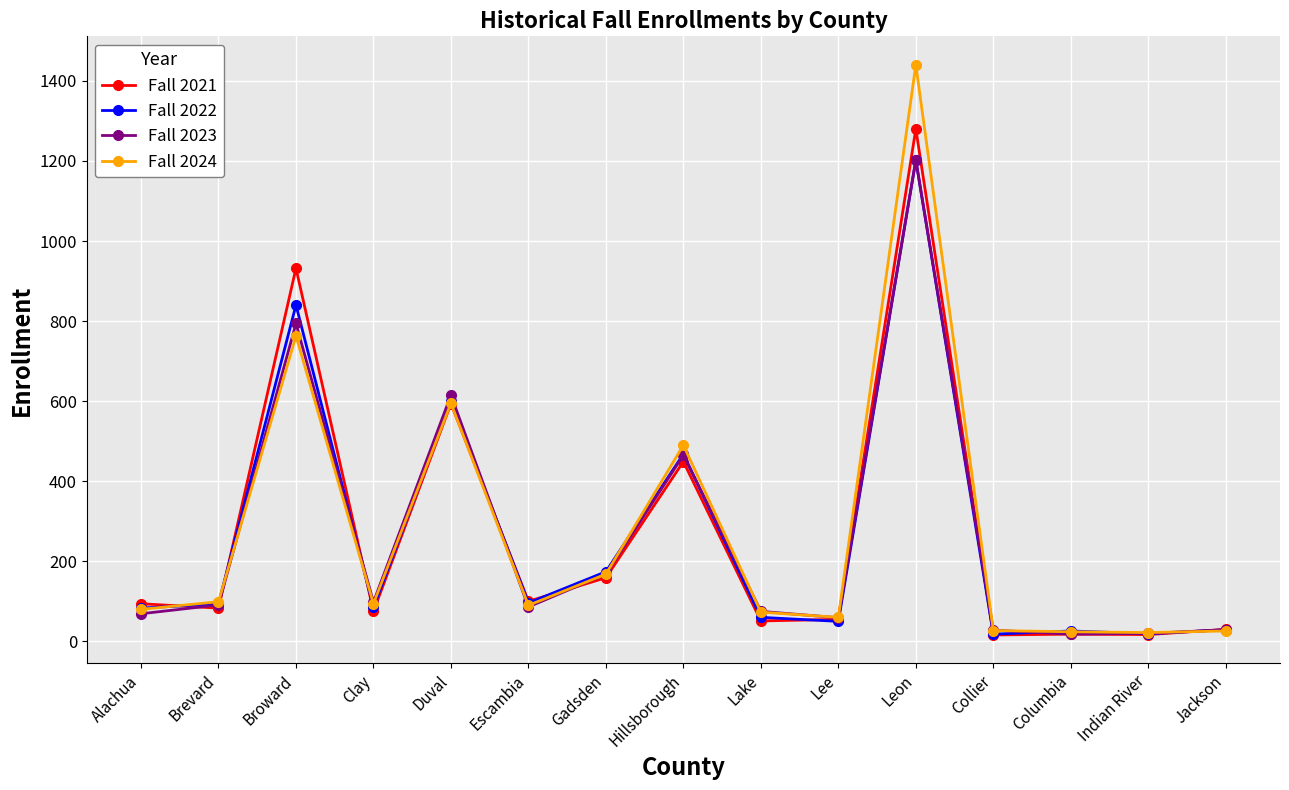

Which series has the largest range (max minus min)?

Fall 2024